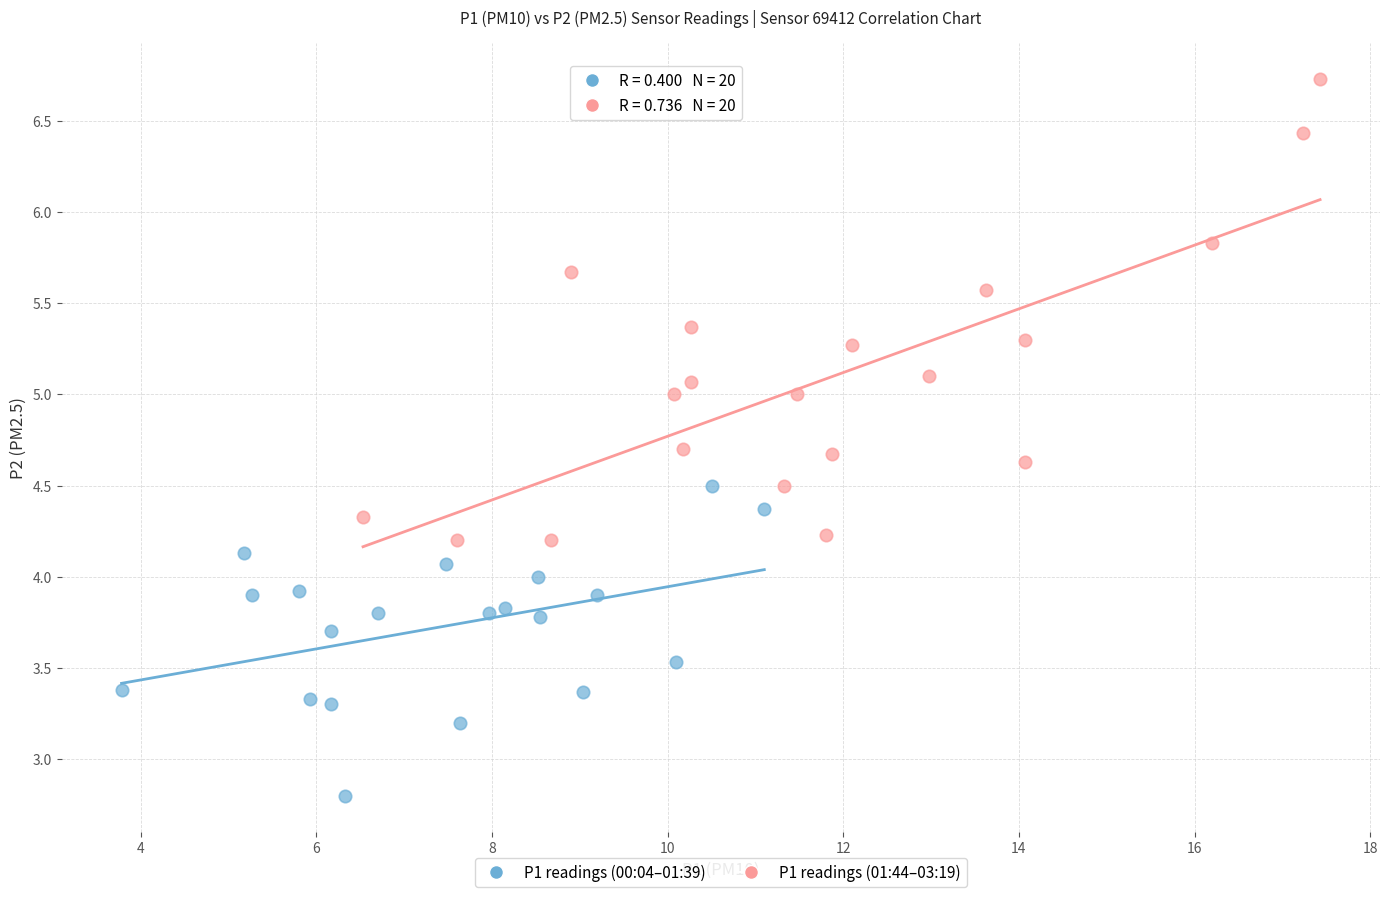

What are all the series names shown in the legend?

P1 readings (00:04–01:39), P1 readings (01:44–03:19)